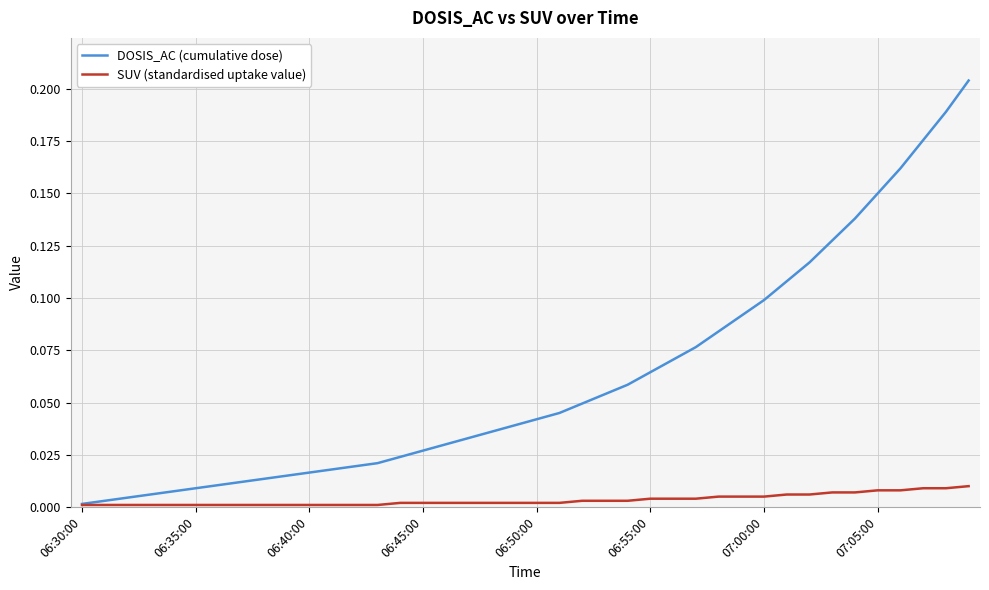

What is the sum of all DOSIS_AC (cumulative dose) values?

2.5